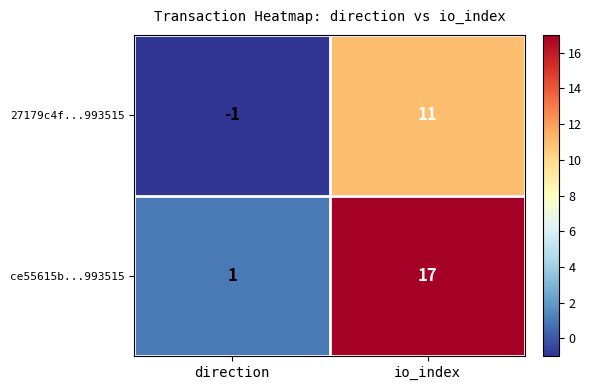

Count the number of categories in the chart.

2